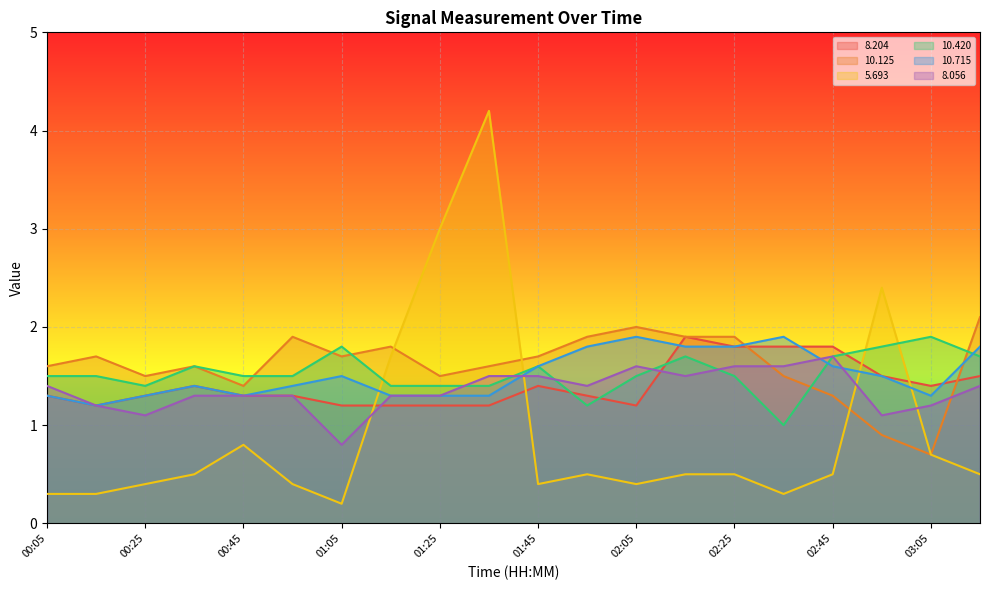

How many lines are shown in the chart?

6